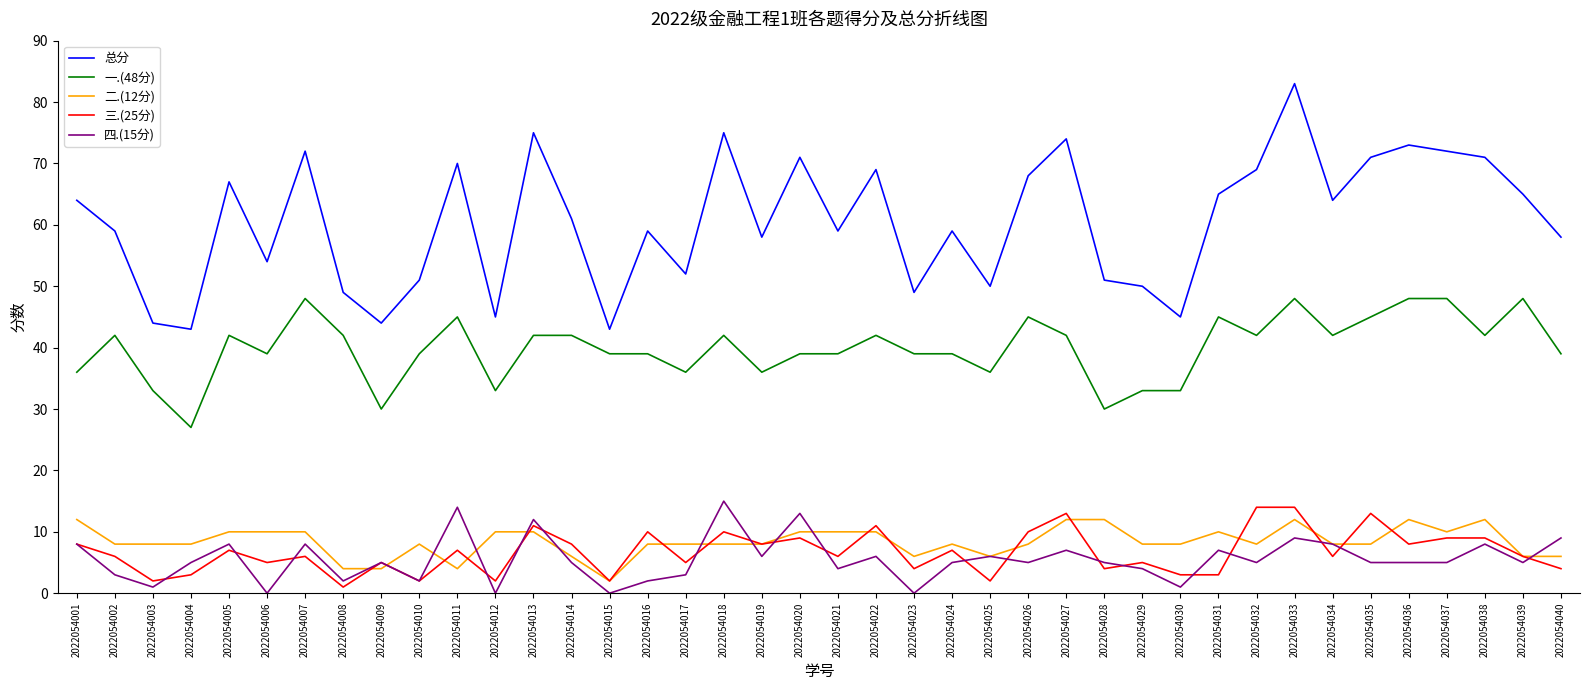

What is the total value across all series at 2022054031?

130